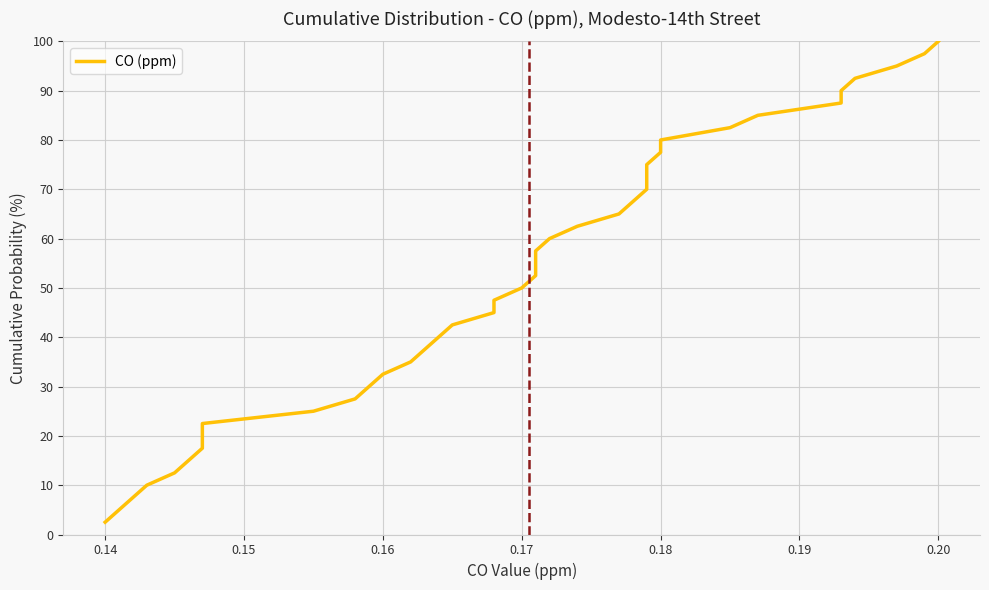

What is the maximum value shown in the chart?

100.0